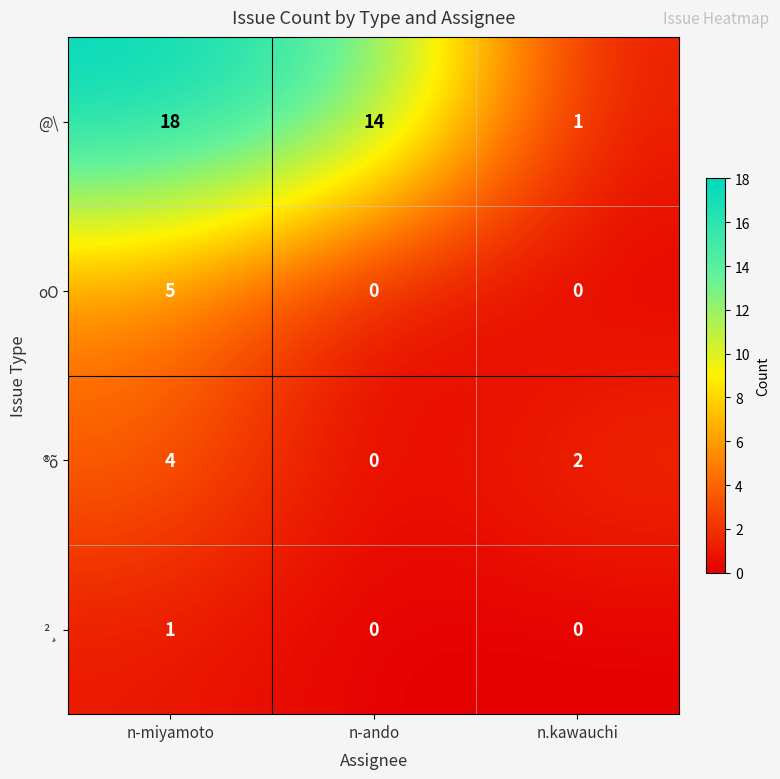

What is the maximum value shown in the chart?

18